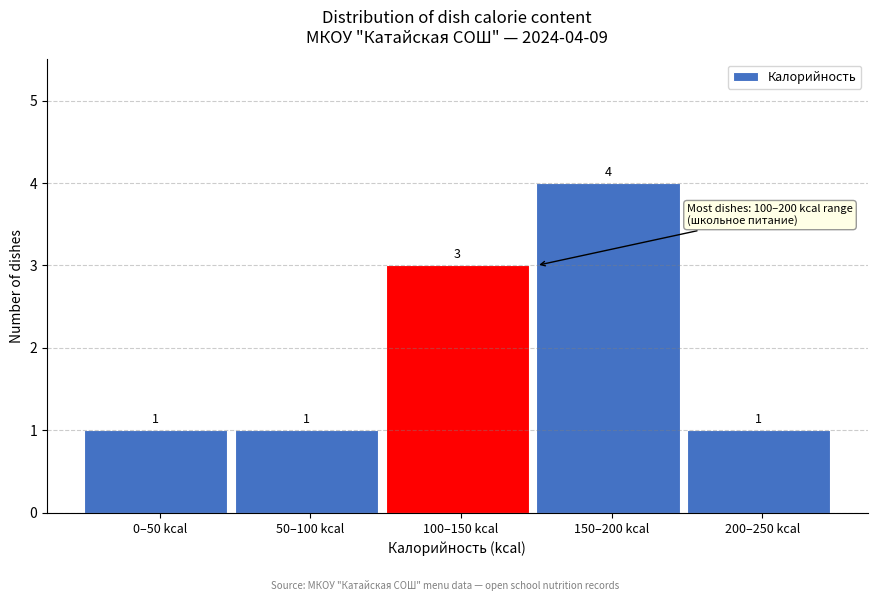

Reading left to right, what are all the values shown in this chart?

0–50 kcal=1	50–100 kcal=1	100–150 kcal=3	150–200 kcal=4	200–250 kcal=1